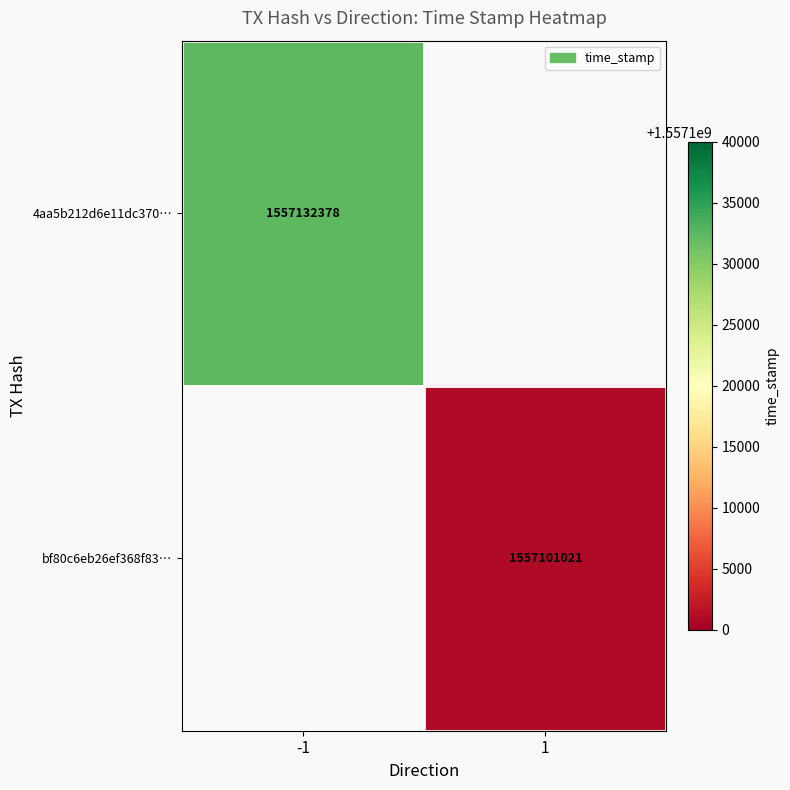

The bf80c6eb26ef368f83… series shows 710434735 at 1. True or false?

False